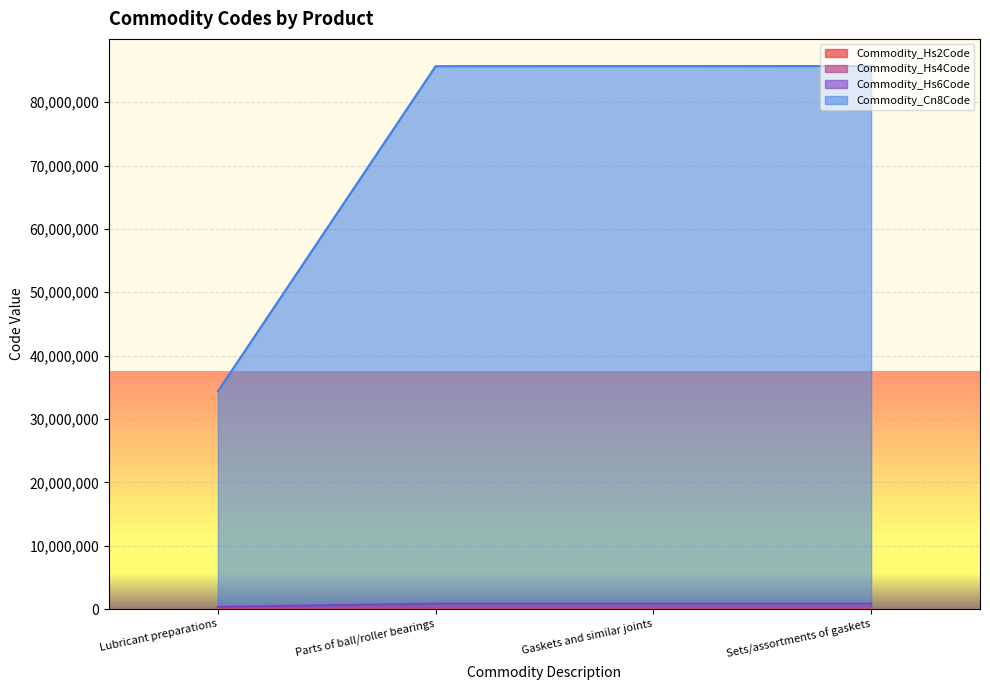

What is the label of the 4th point from the right?

Lubricant preparations